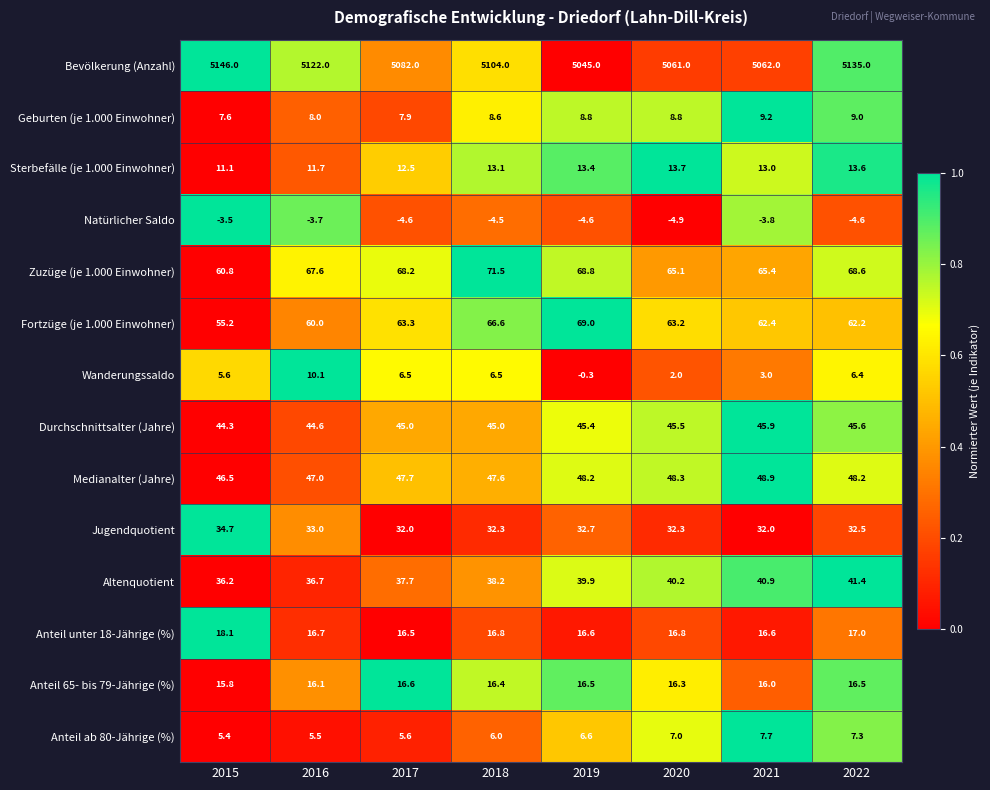

The Altenquotient series shows 36.2 at 2015. True or false?

True